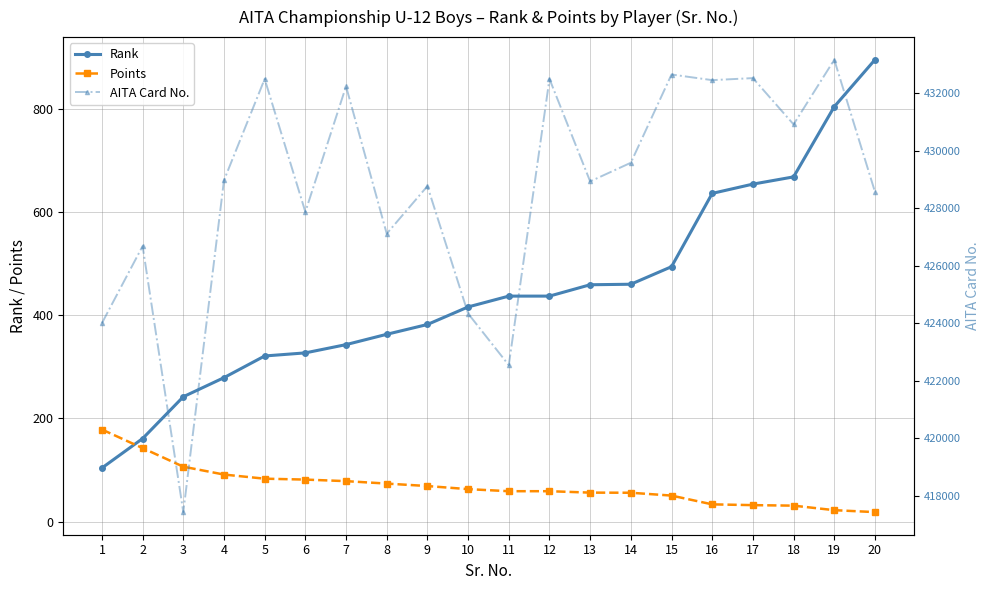

How many values in the AITA Card No. series exceed 428967?

9